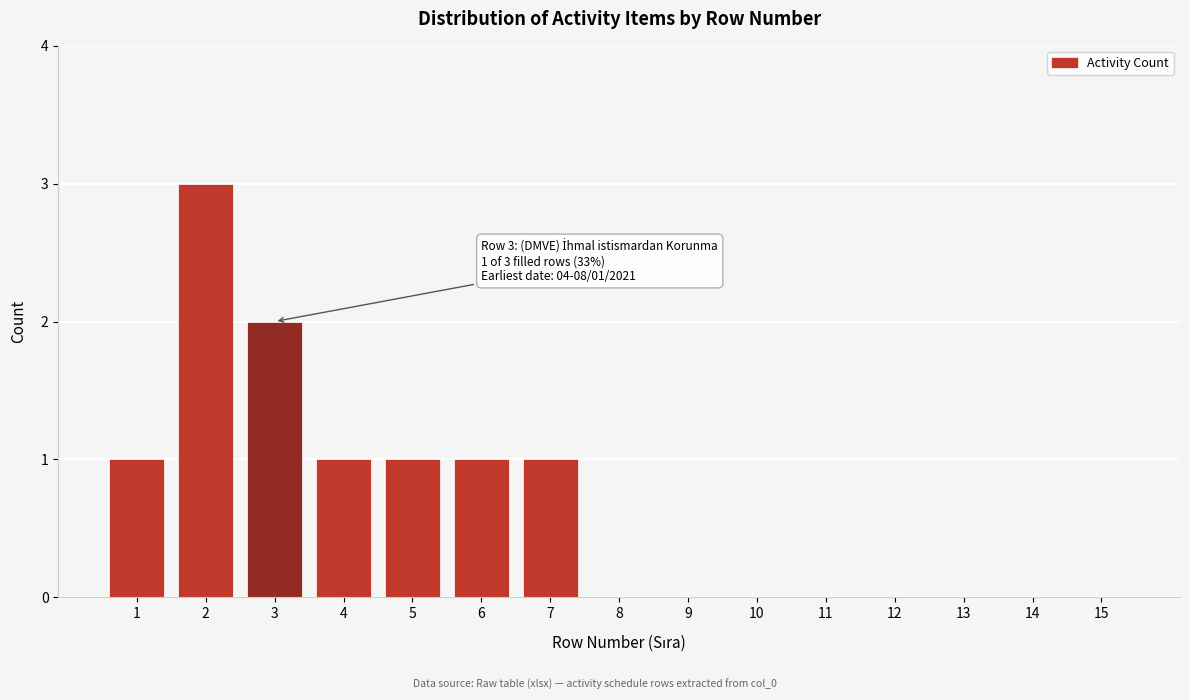

Reading left to right, extract all data points from this chart.

1=1	2=3	3=2	4=1	5=1	6=1	7=1	8=0	9=0	10=0	11=0	12=0	13=0	14=0	15=0